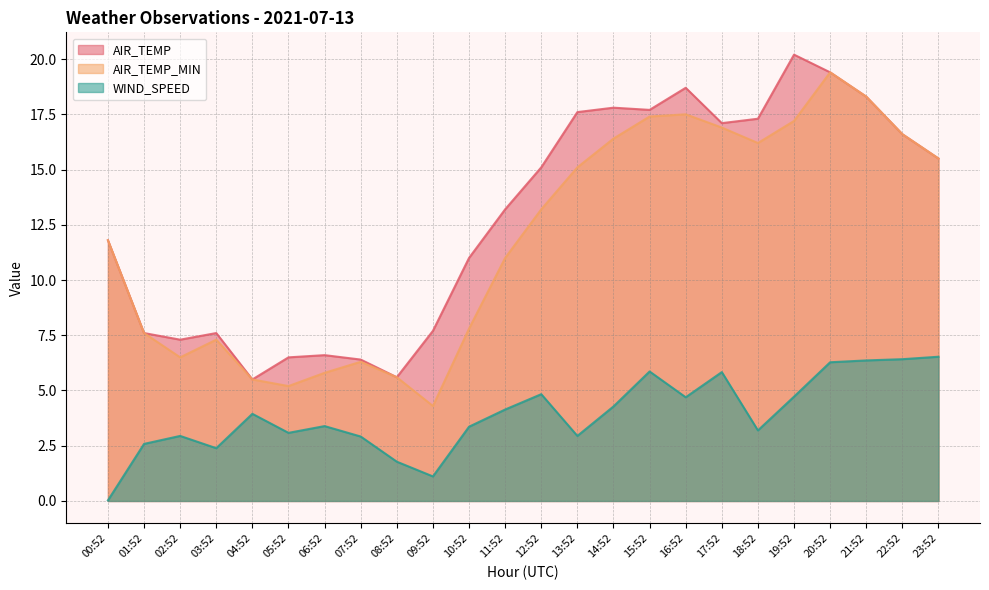

What is the difference between the AIR_TEMP_MIN values at 13:52 and 04:52?

9.6